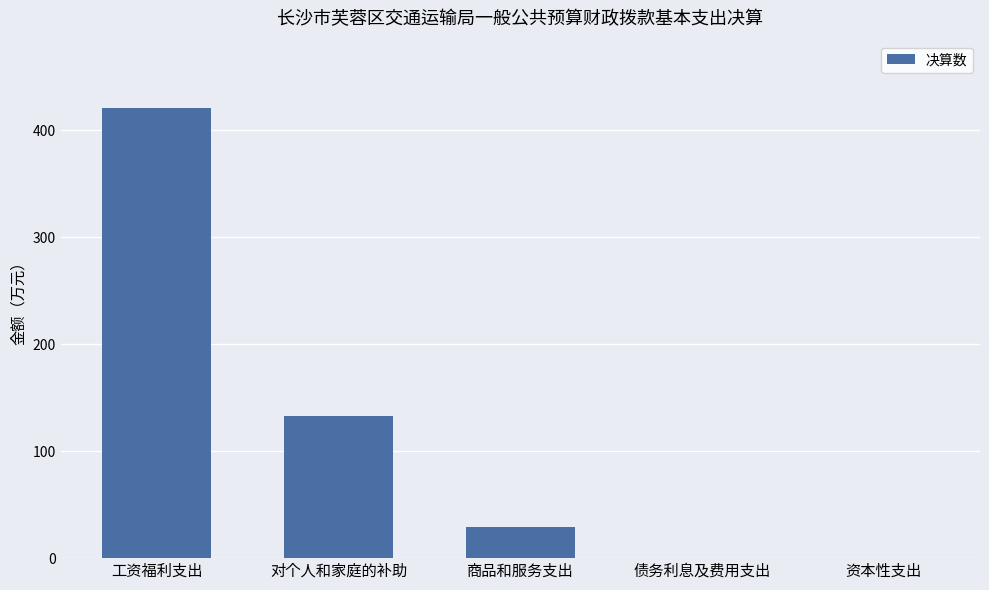

Between 工资福利支出 and 债务利息及费用支出, which is larger?

工资福利支出